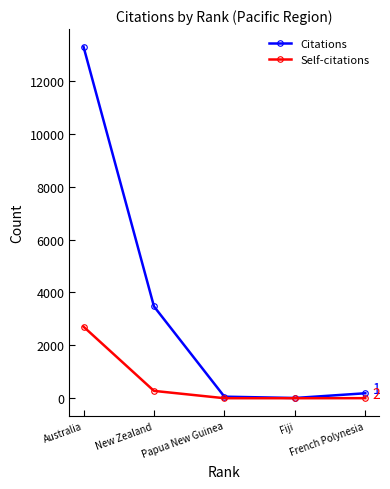

What is the average value of the Self-citations series?

598